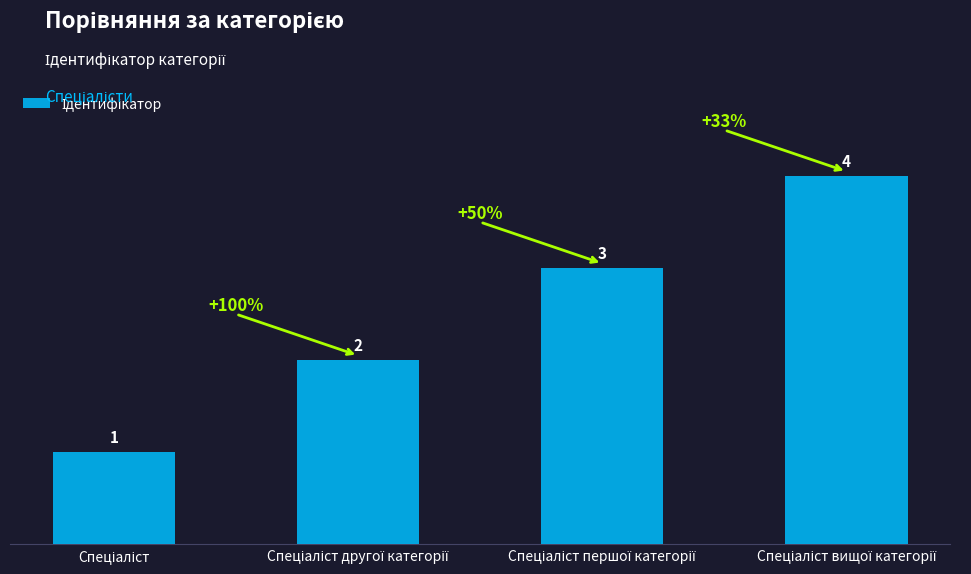

Reading left to right, transcribe all the data shown in this chart.

1	2	3	4